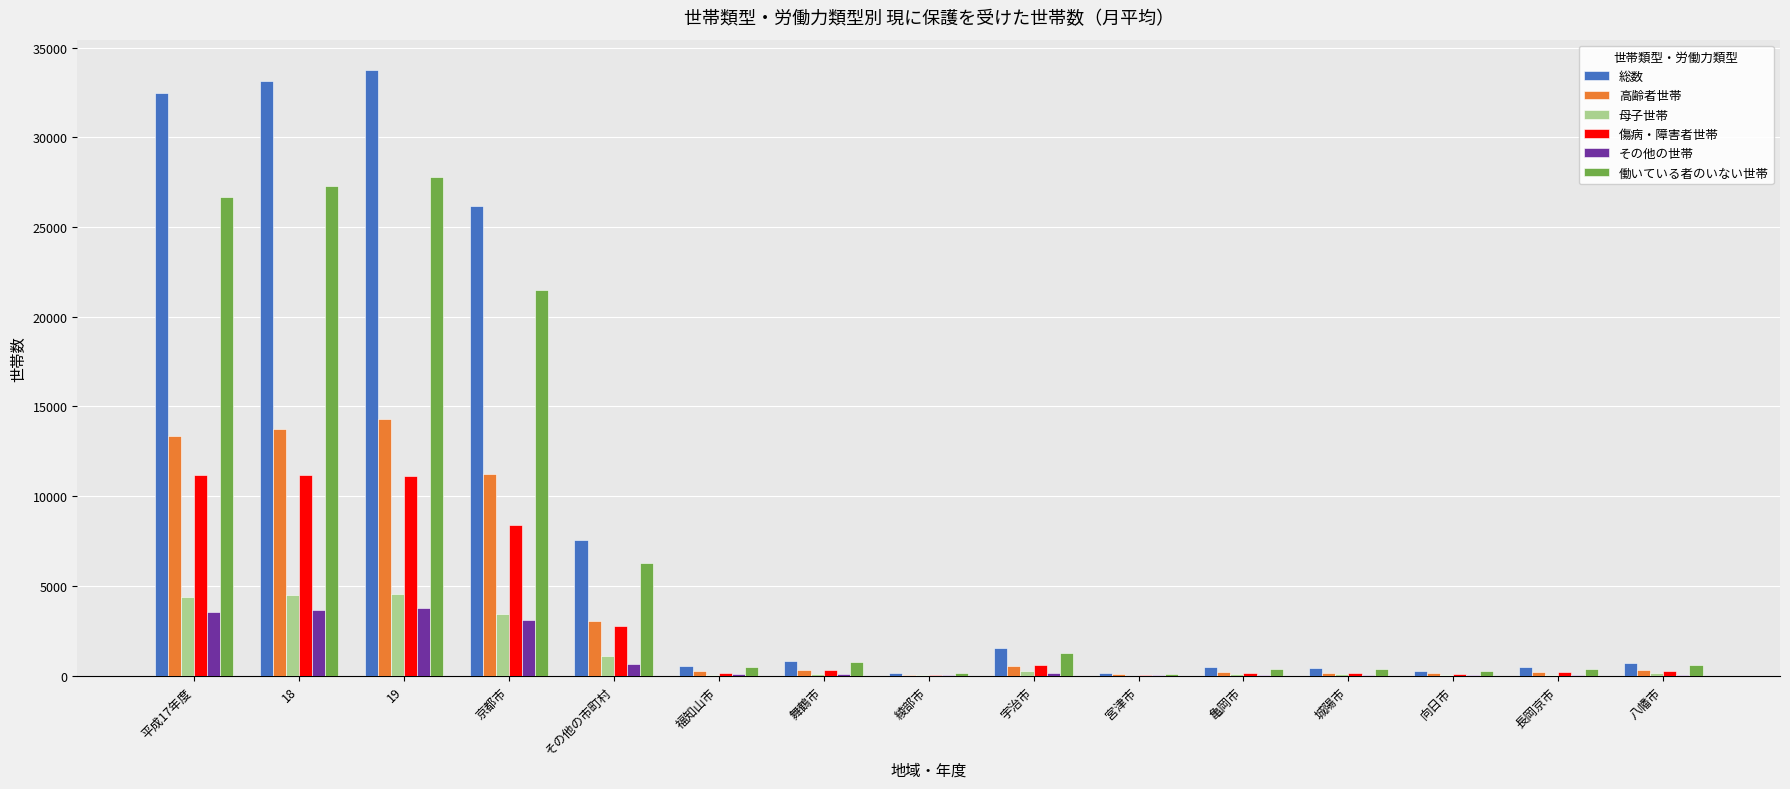

What is the maximum value for 傷病・障害者世帯?

11201